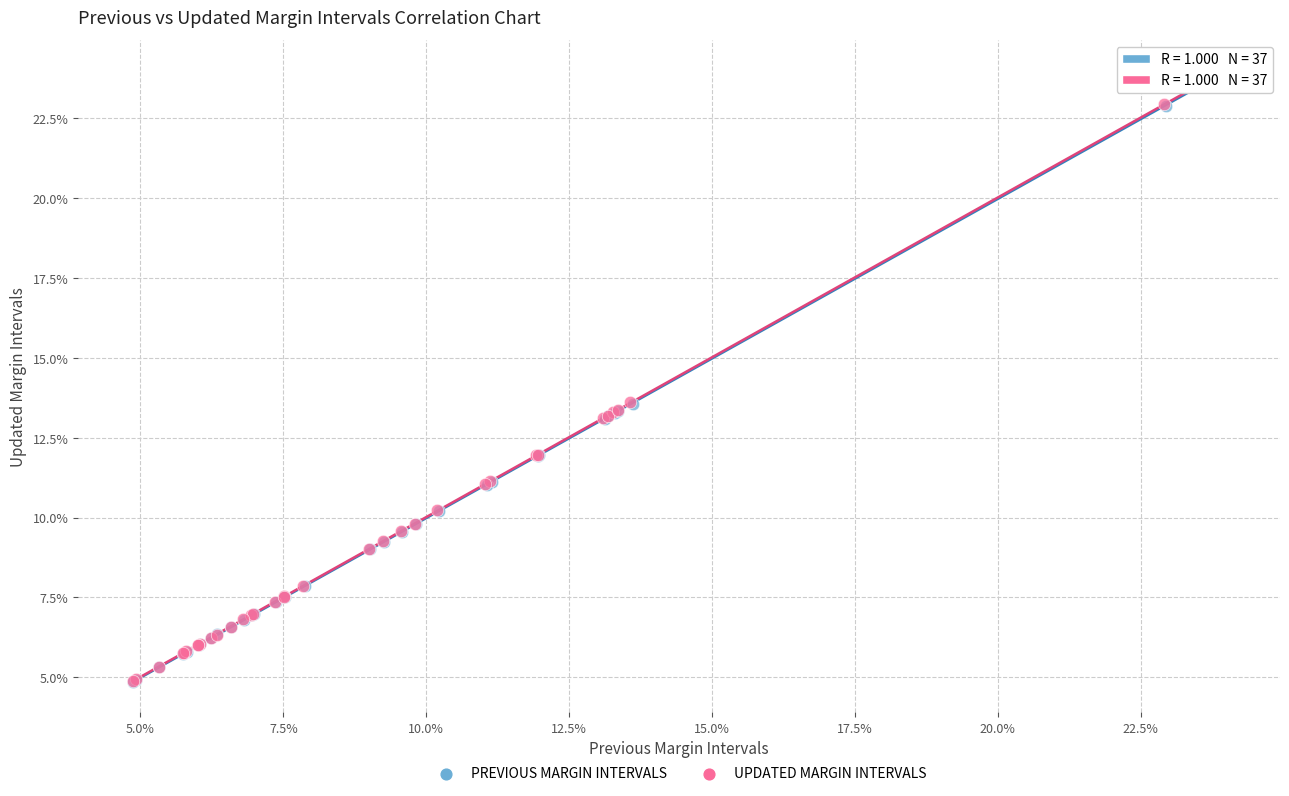

What are all the series names shown in the legend?

PREVIOUS MARGIN INTERVALS, UPDATED MARGIN INTERVALS